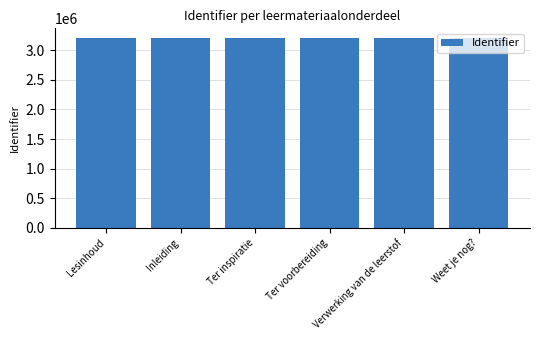

What position from the right is Inleiding?

5